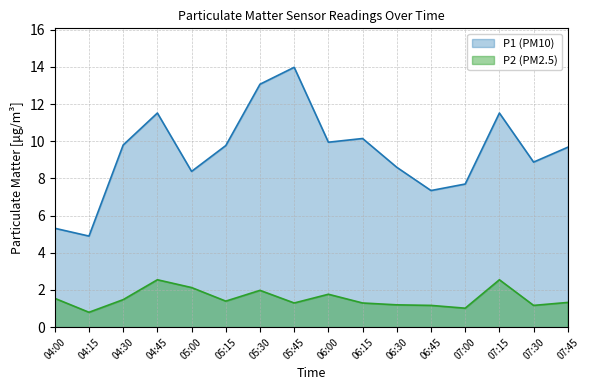

What is the label of the 12th point from the left?

06:45